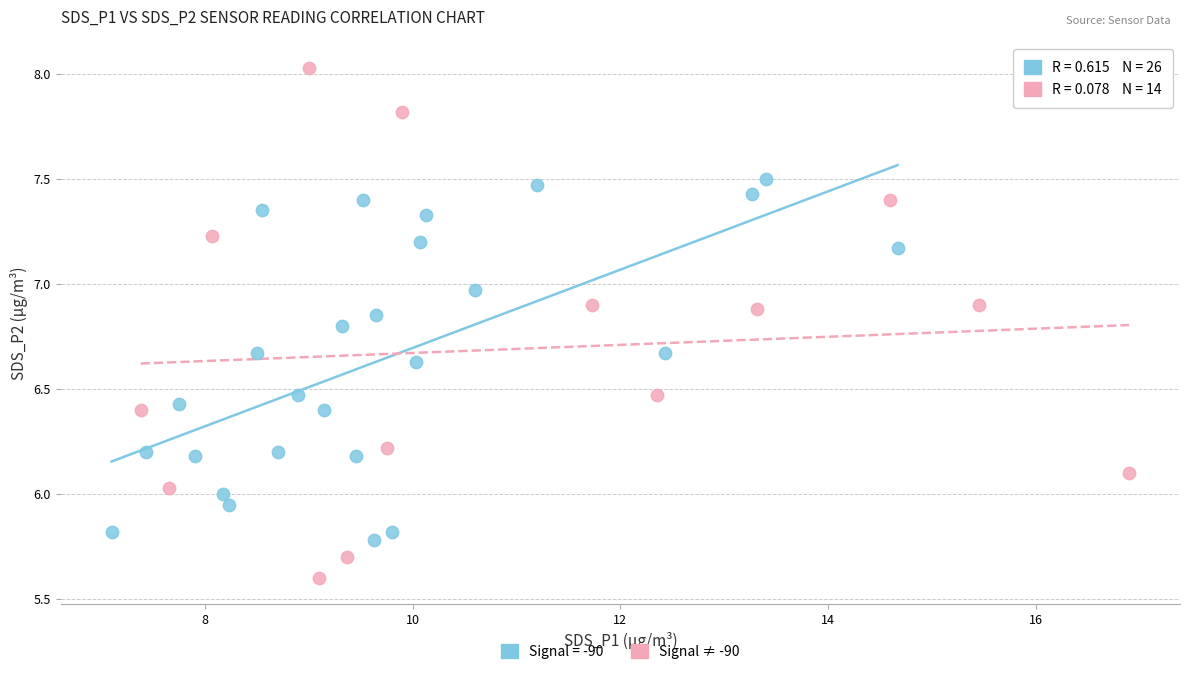

Which series contains the lowest Y value?

Signal ≠ -90